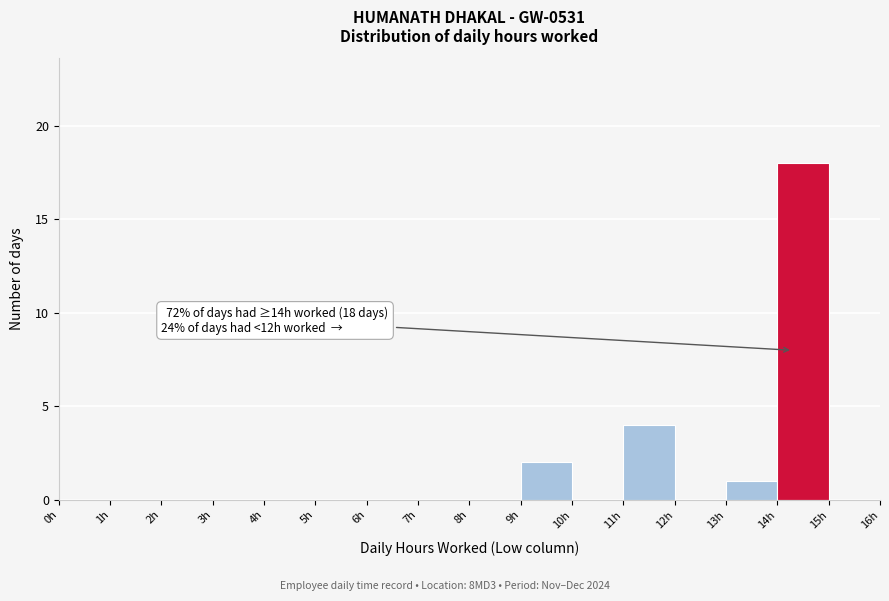

Which range on the x-axis has the tallest bar?

14 to 15